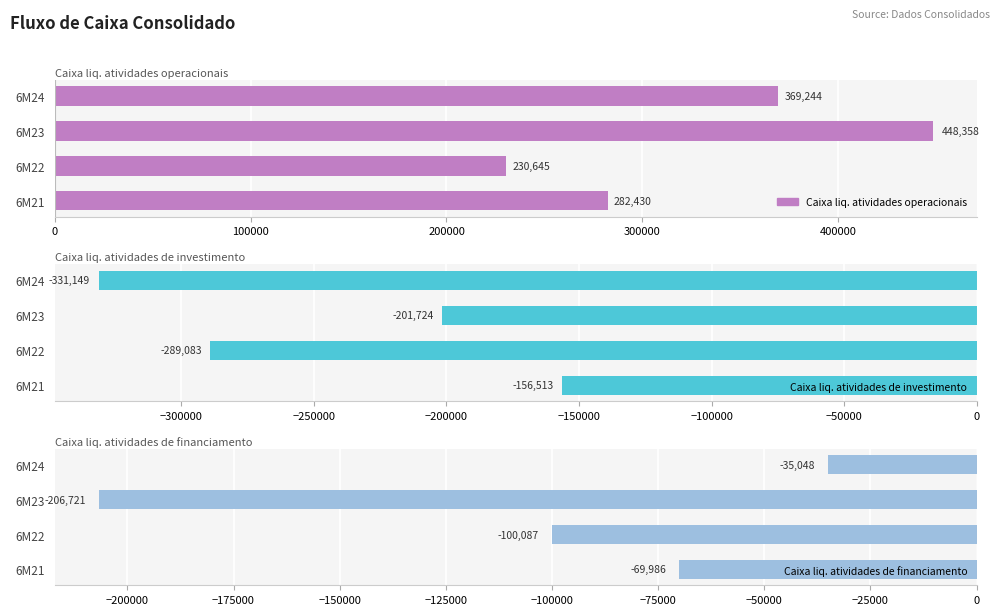

Which series has the largest range (max minus min)?

Caixa liq. atividades operacionais